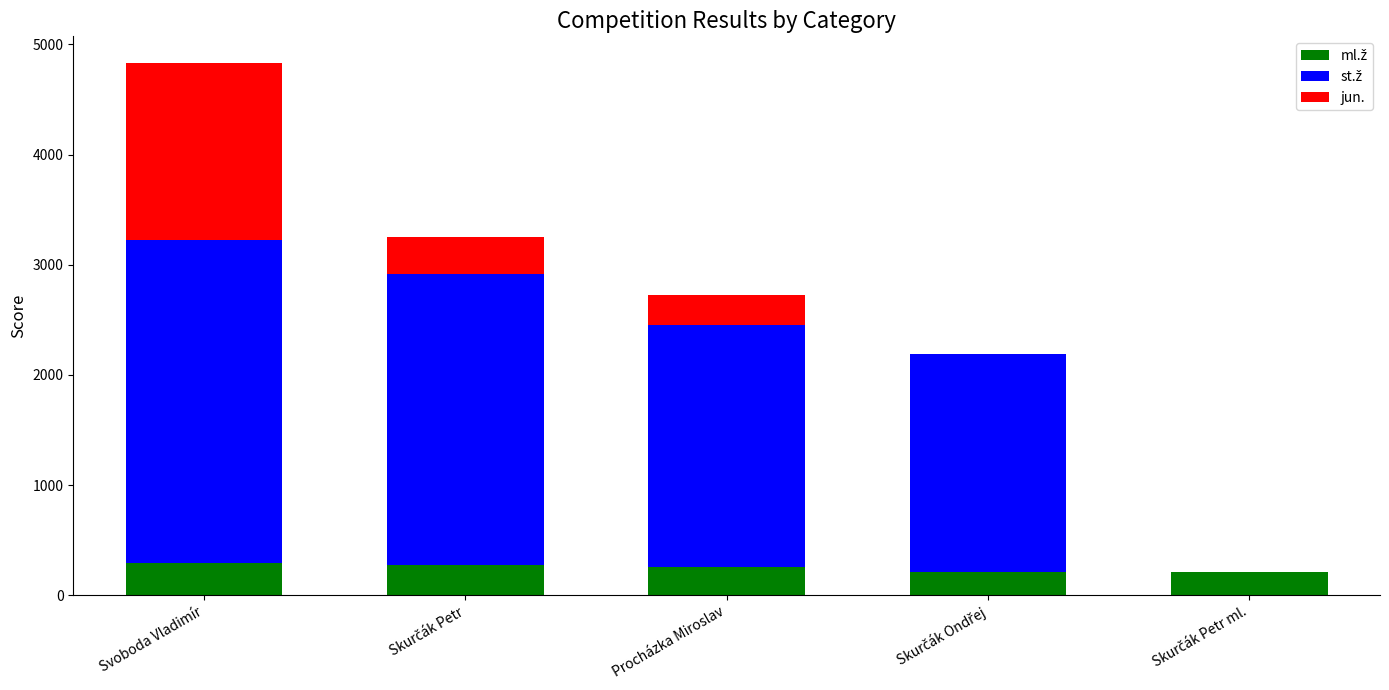

At which category is the sum across all series the highest?

Svoboda Vladimír